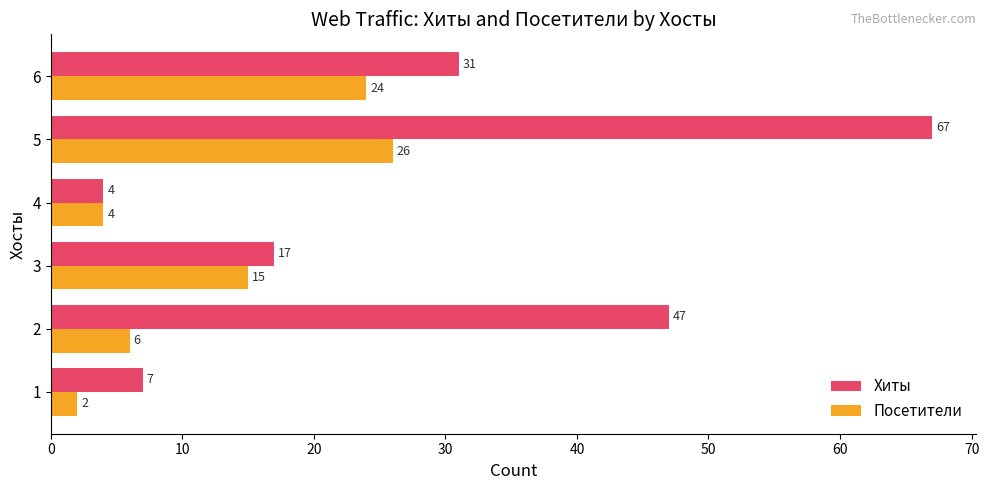

What is the difference between the maximum and second lowest values in the Посетители series?

22